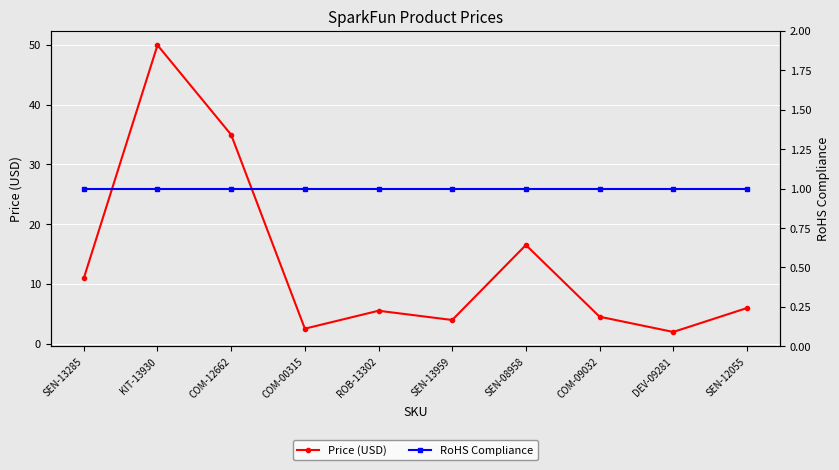

The value of Price (USD) at ROB-13302 is 5.5. True or false?

True